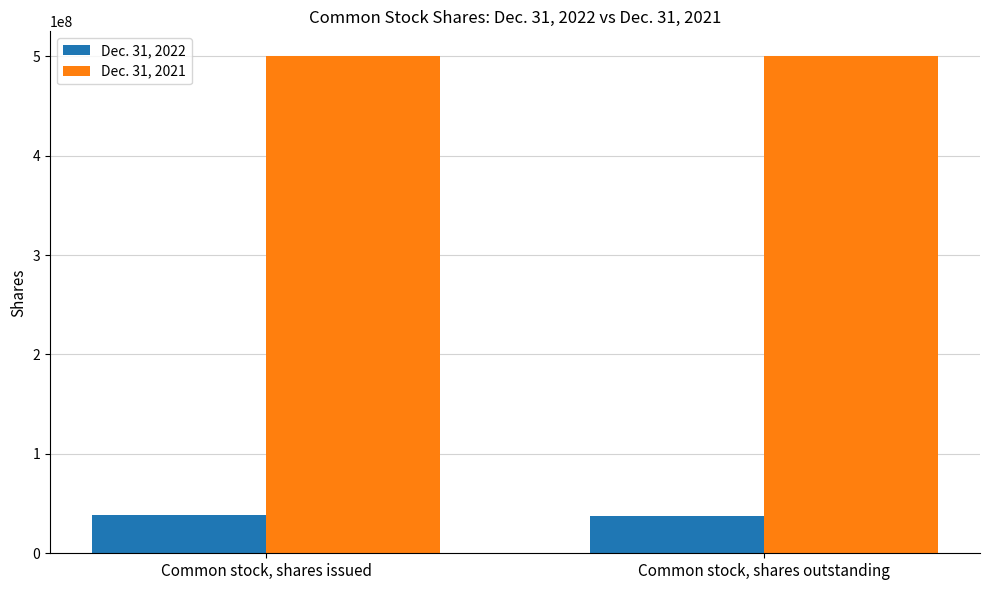

Which series has the largest total across all categories?

Dec. 31, 2021